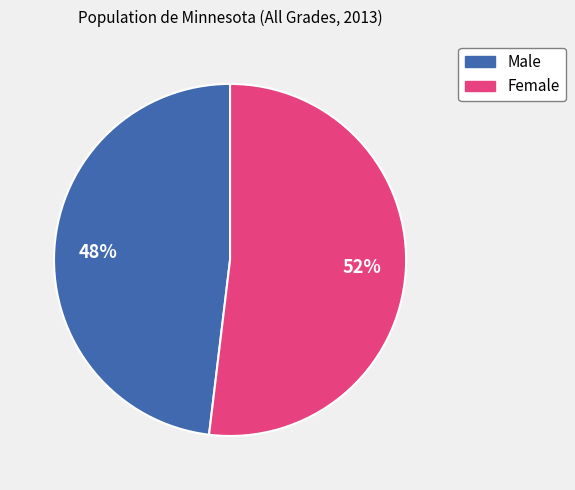

To the nearest percent, what is the average slice percentage?

50%